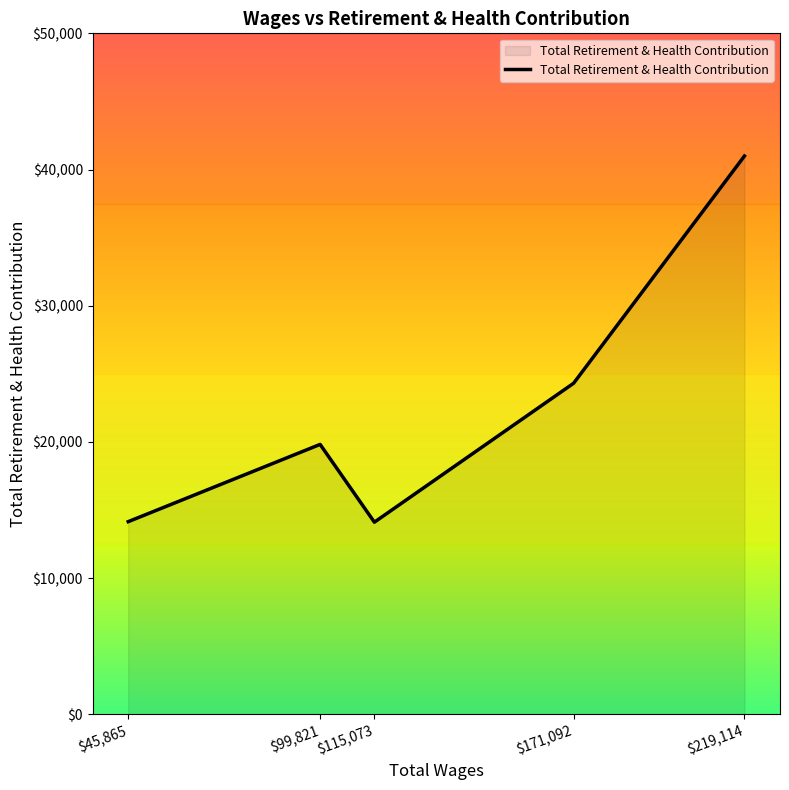

What is the sum of all values?

113350